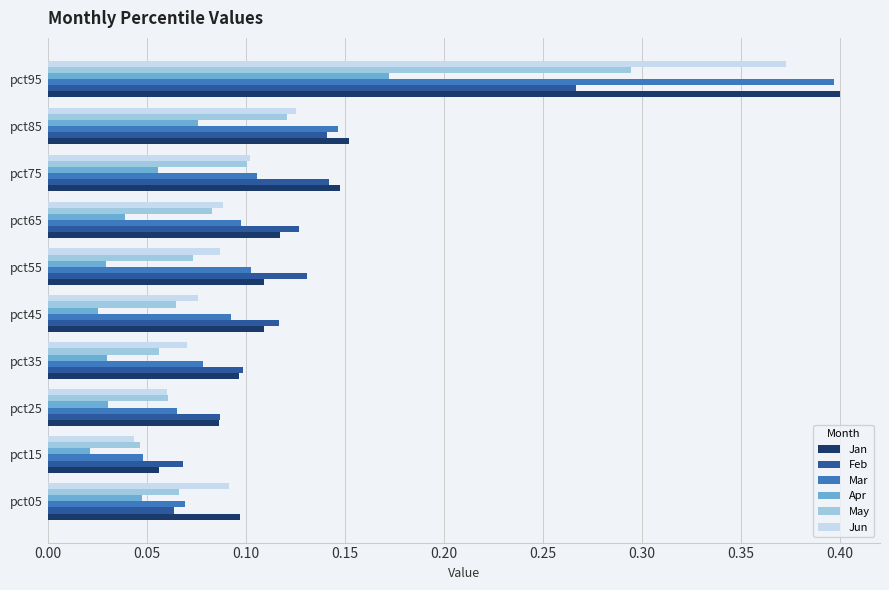

The value of Mar at pct55 is 0.1. True or false?

True